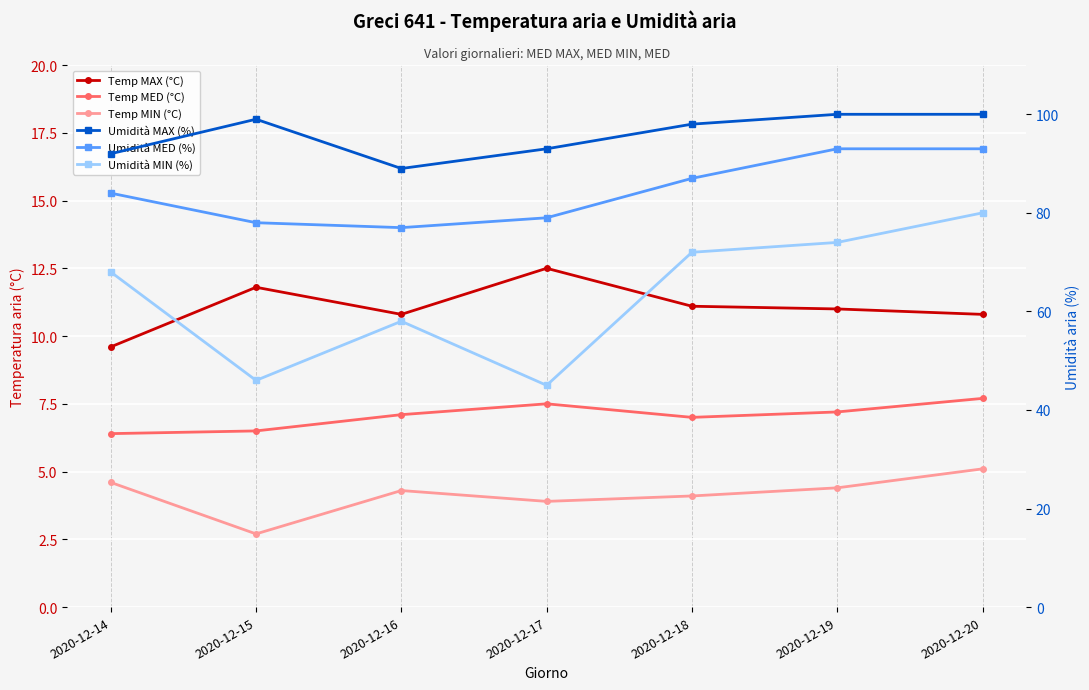

Does the chart display data point markers on the line(s)?

Yes